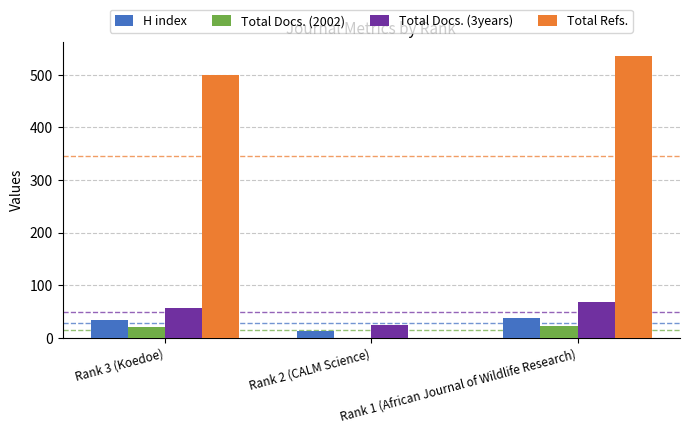

What is the difference between the Total Docs. (2002) values at Rank 2 (CALM Science) and Rank 3 (Koedoe)?

21